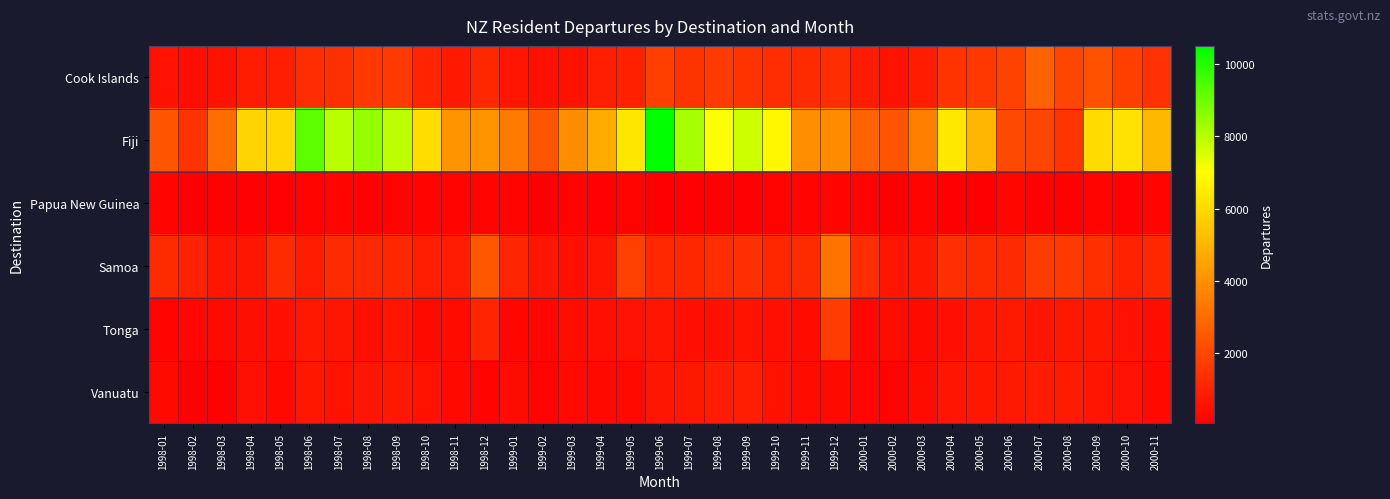

At which category does the chart reach its minimum across all series?

1999-02